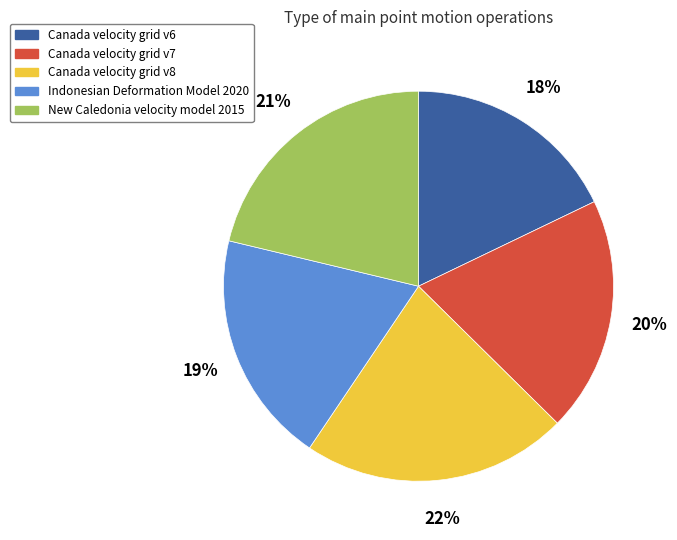

Do Canada velocity grid v7 and New Caledonia velocity model 2015 together represent more than half of the pie?

No